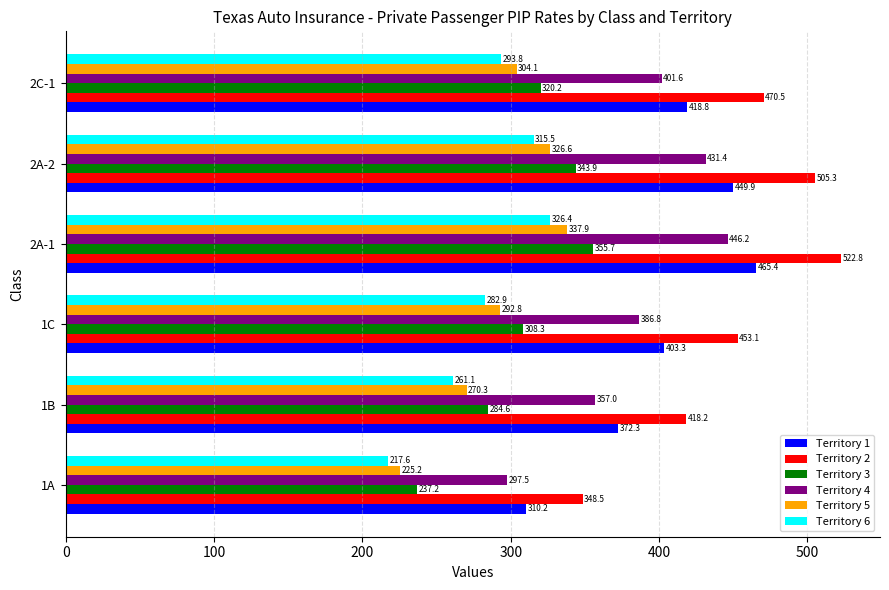

Which series has the largest range (max minus min)?

Territory 2